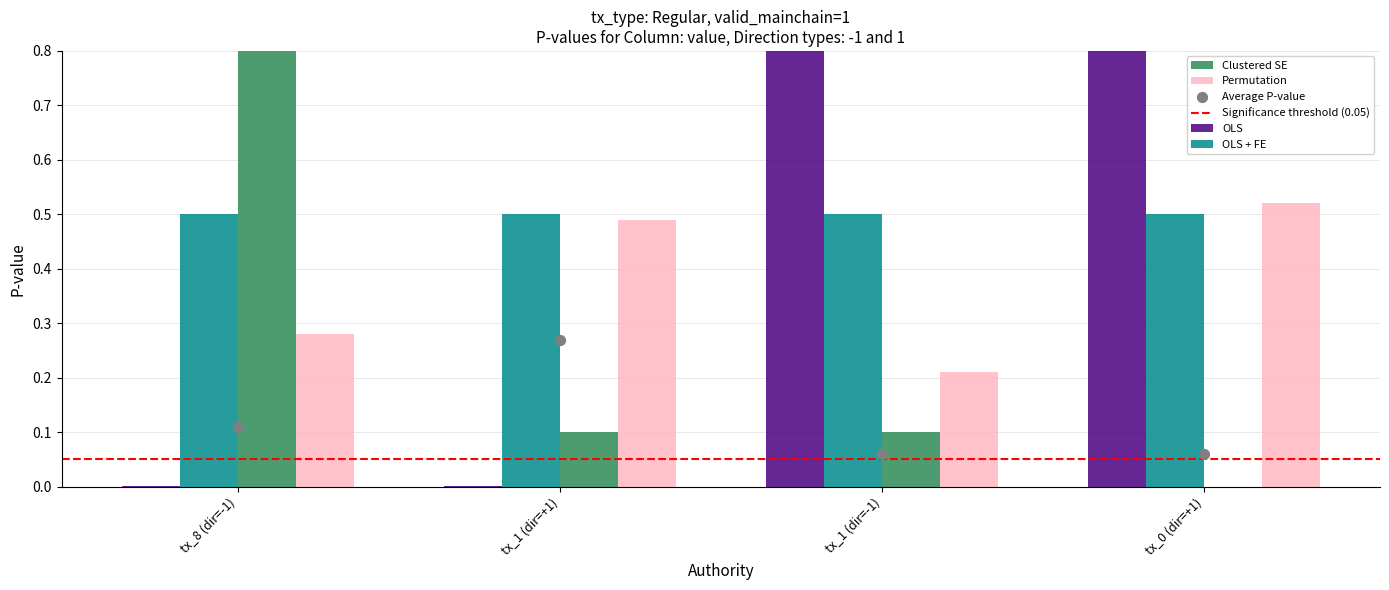

Which series has the largest Y range (max minus min)?

OLS